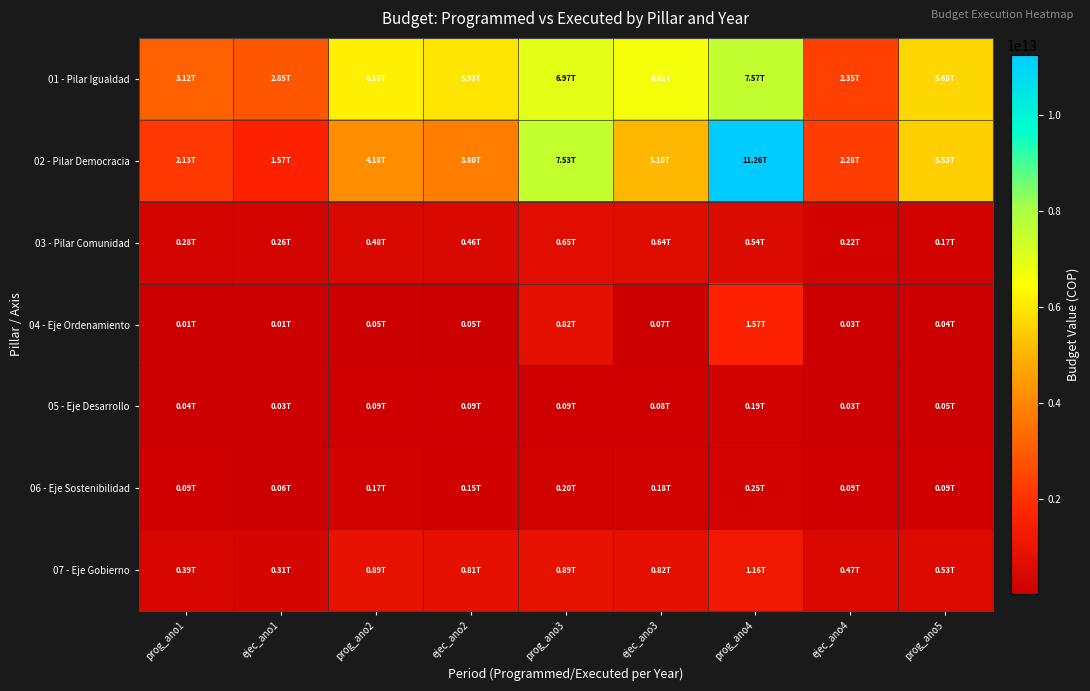

Which series has the largest total across all categories?

01 - Pilar Igualdad